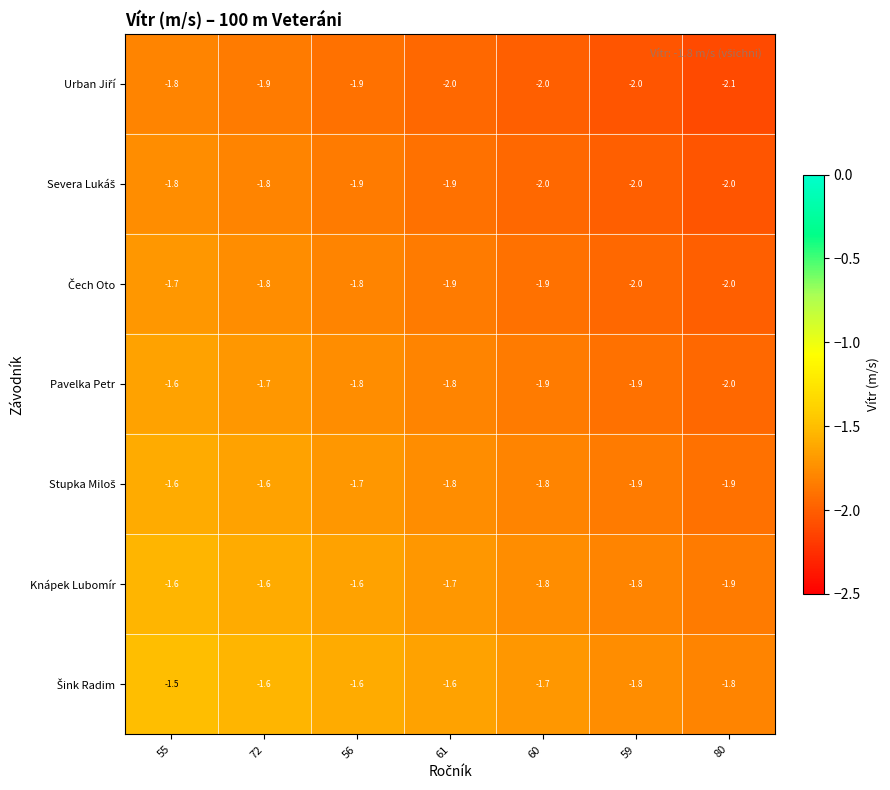

Which series has the largest range (max minus min)?

Pavelka Petr